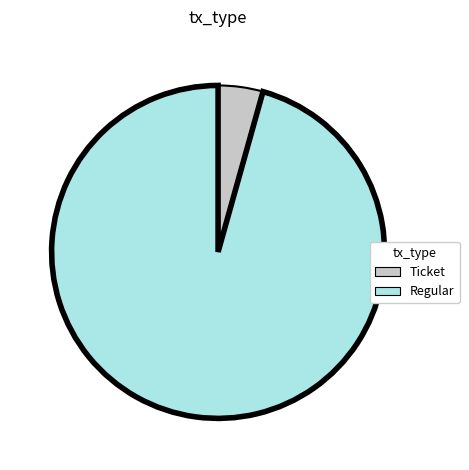

Do Ticket and Regular together represent more than half of the pie?

Yes